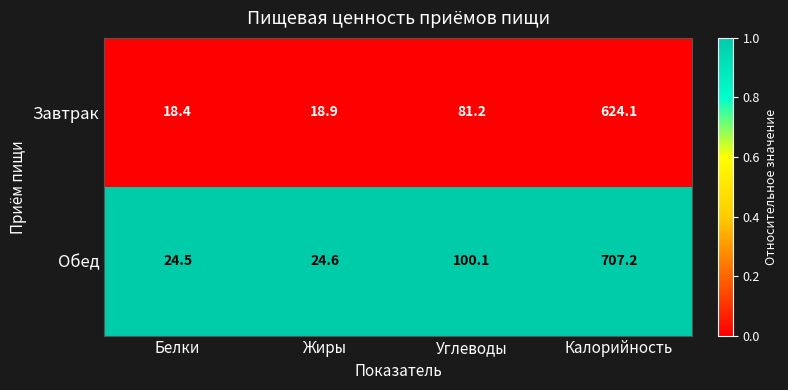

What is the total value across all series at Жиры?

43.5